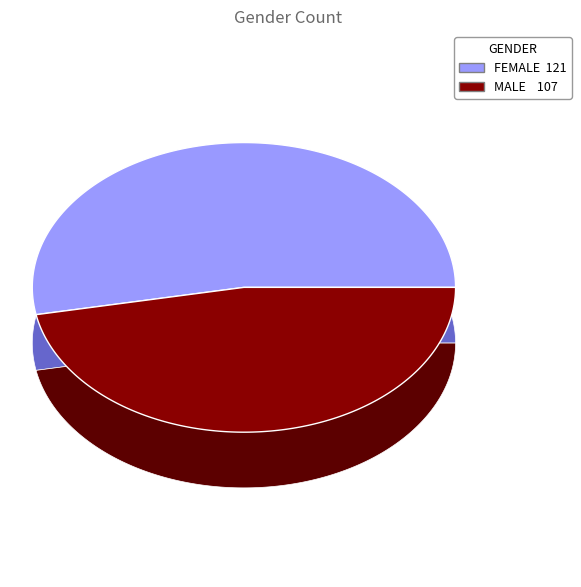

The male slice represents 41% of the pie. True or false?

False